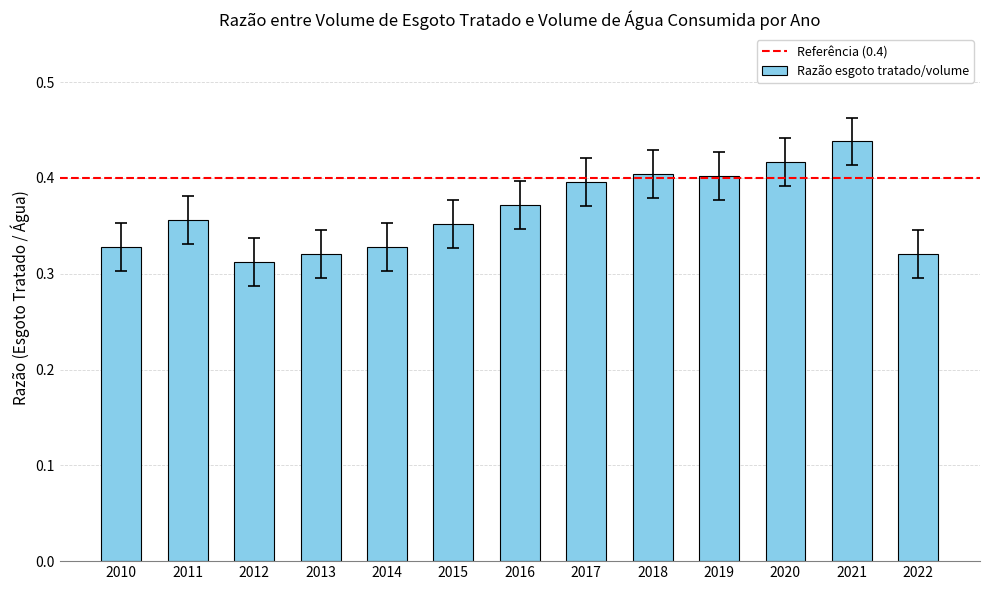

Count the values in the range 0 to 1.

13